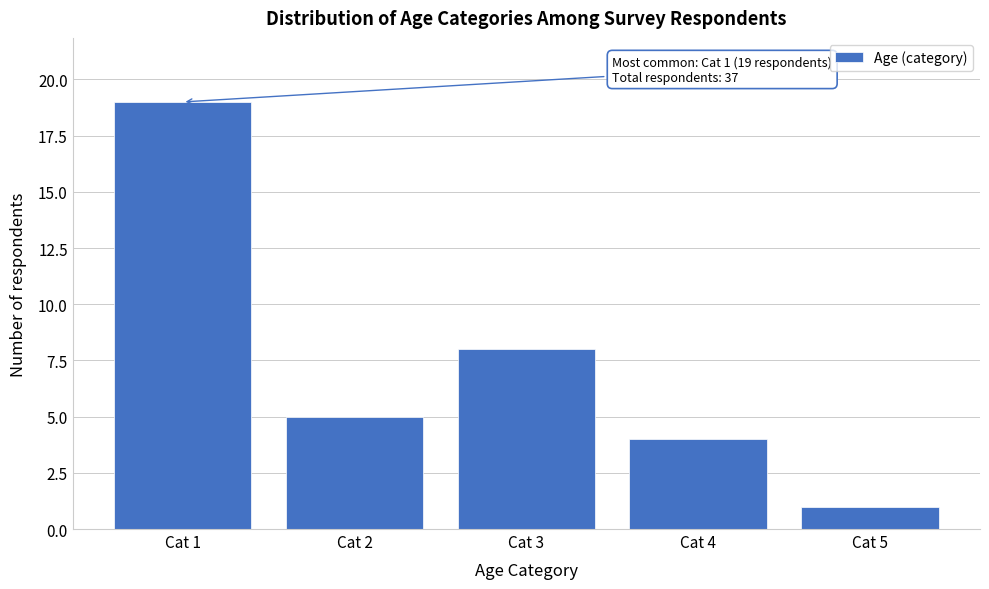

Reading left to right, what are all the values shown in this chart?

Cat 1=19	Cat 2=5	Cat 3=8	Cat 4=4	Cat 5=1